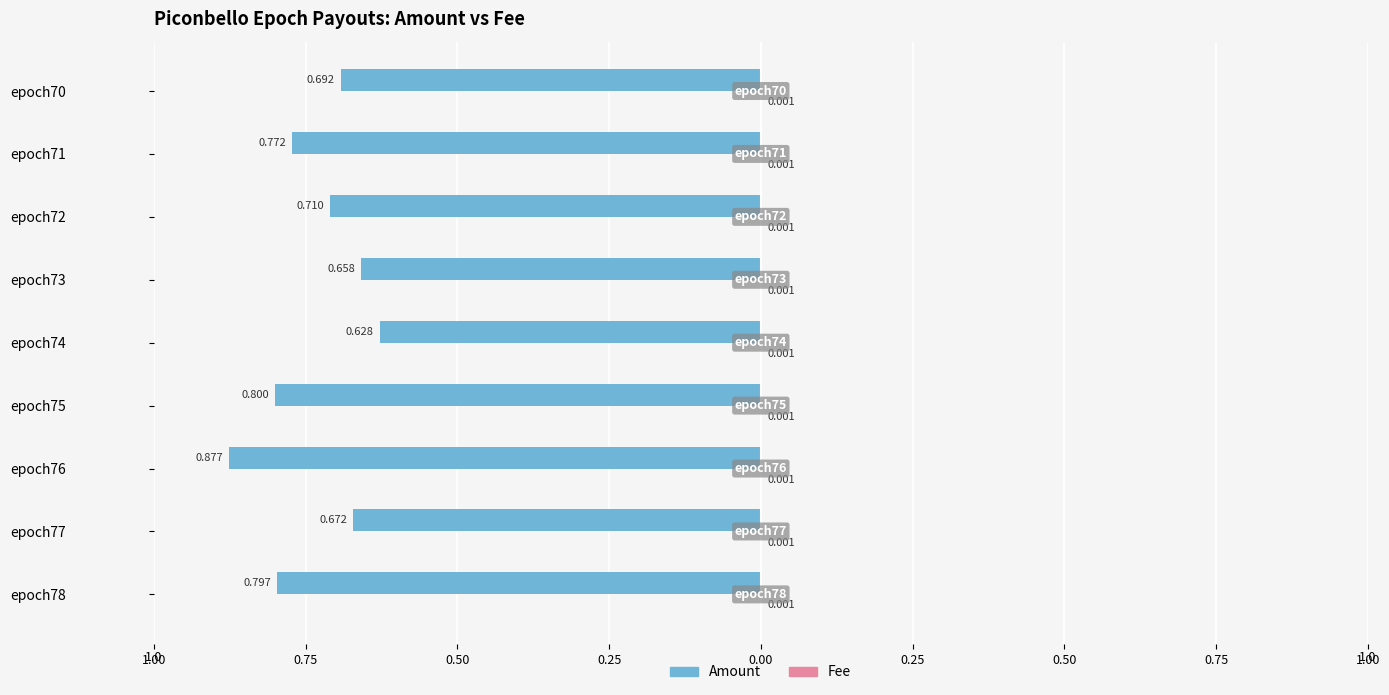

Which series has the largest range (max minus min)?

Amount